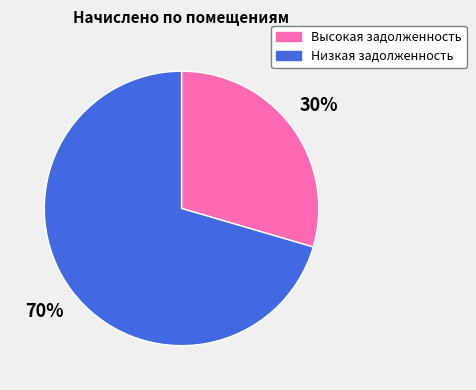

To the nearest percent, what is the average slice percentage?

50%